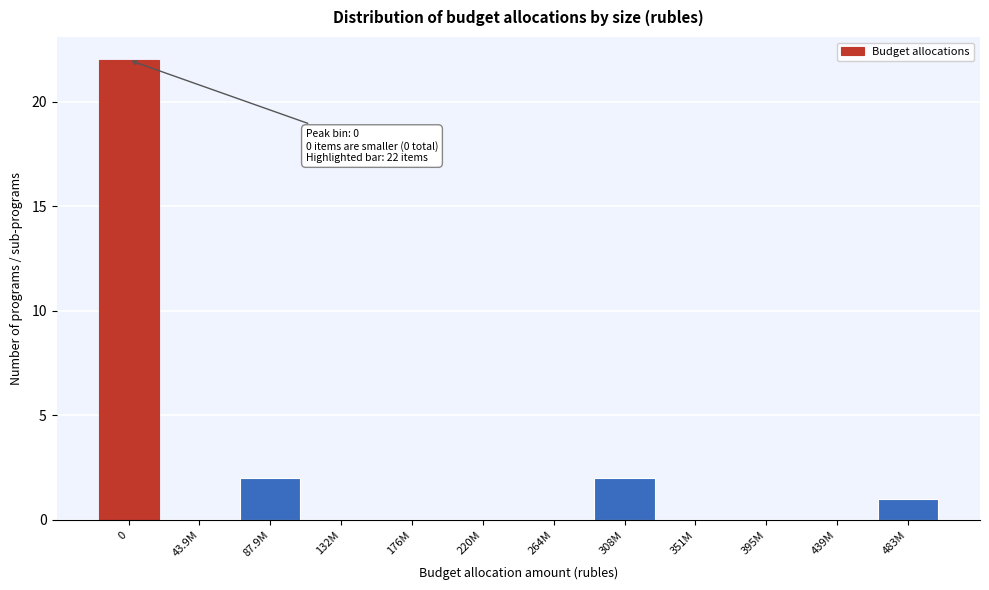

Reading left to right, extract all data points from this chart.

0=22	43.9M=0	87.9M=2	132M=0	176M=0	220M=0	264M=0	308M=2	351M=0	395M=0	439M=0	483M=1